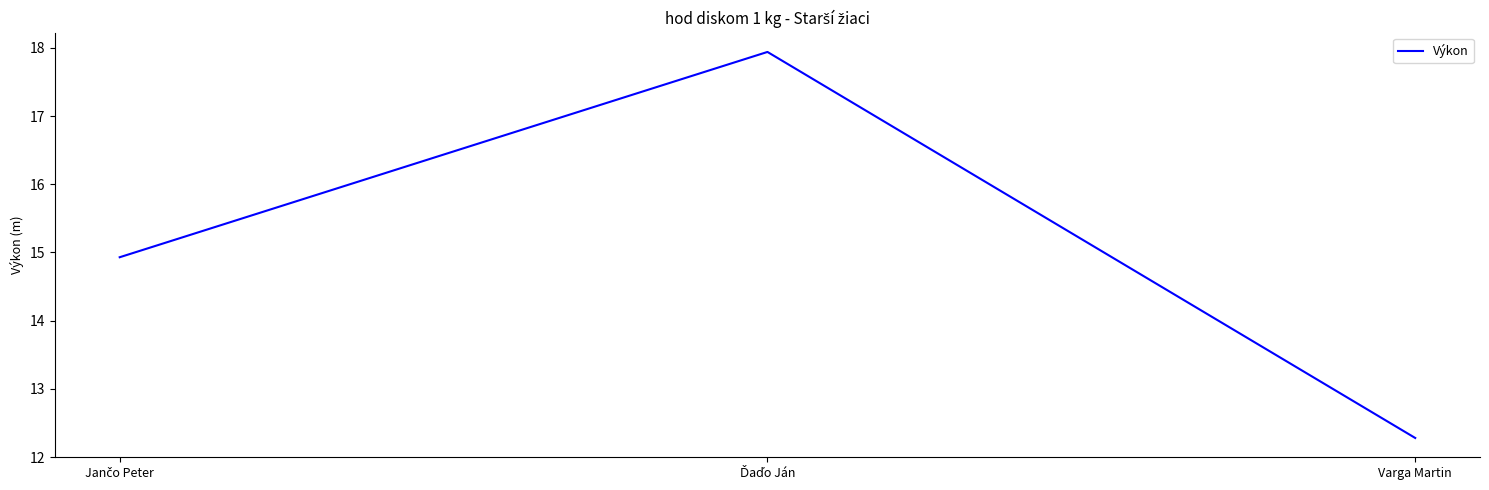

What is the approximate value at Varga Martin?

12.3